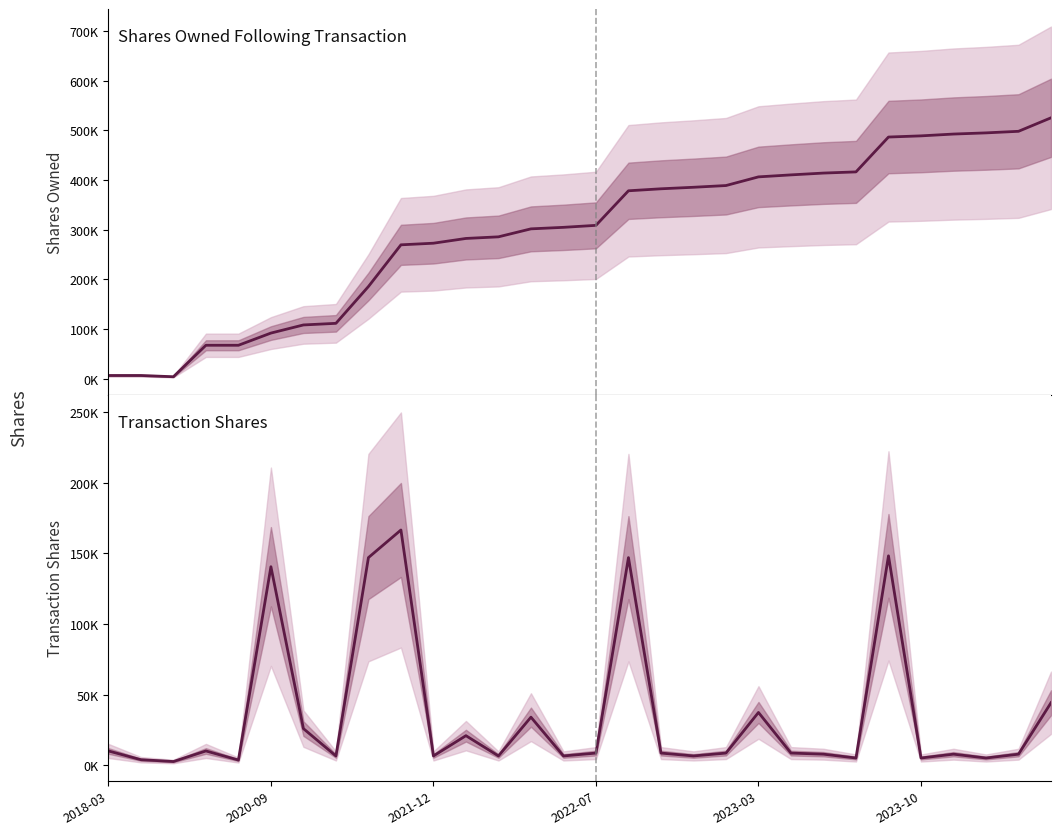

Rank the series by their average value, from highest to lowest.

Shares Owned Following Transaction, Transaction Shares